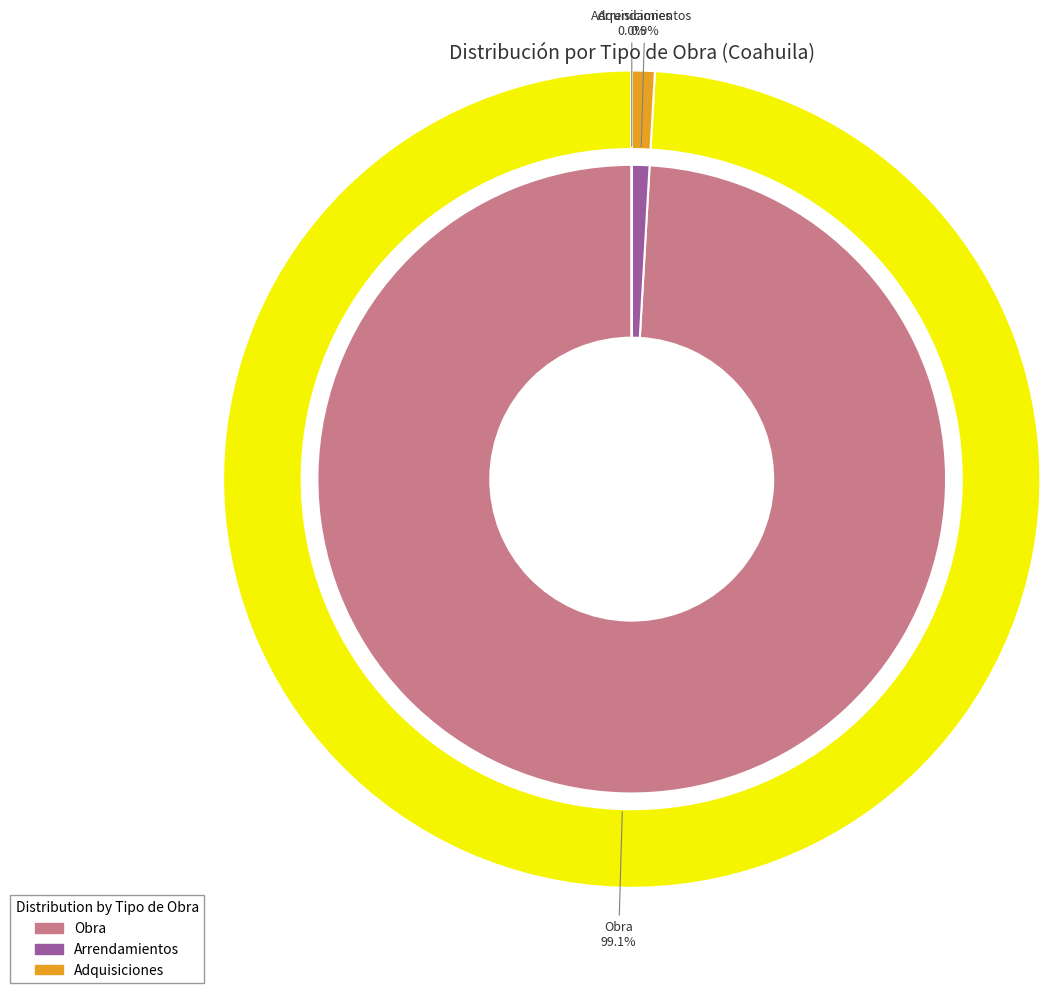

Which slice is the largest?

Obra